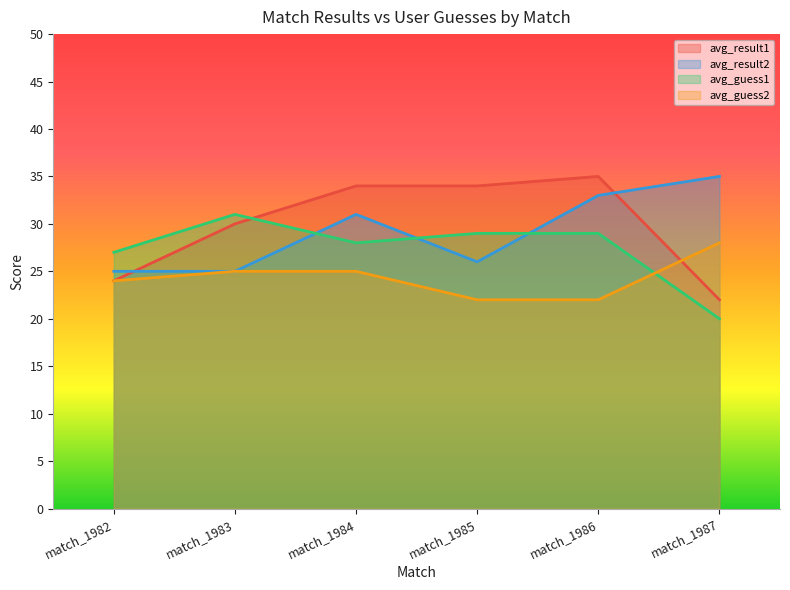

Rank the categories by avg_guess2 value from lowest to highest.

match_1985, match_1986, match_1982, match_1983, match_1984, match_1987